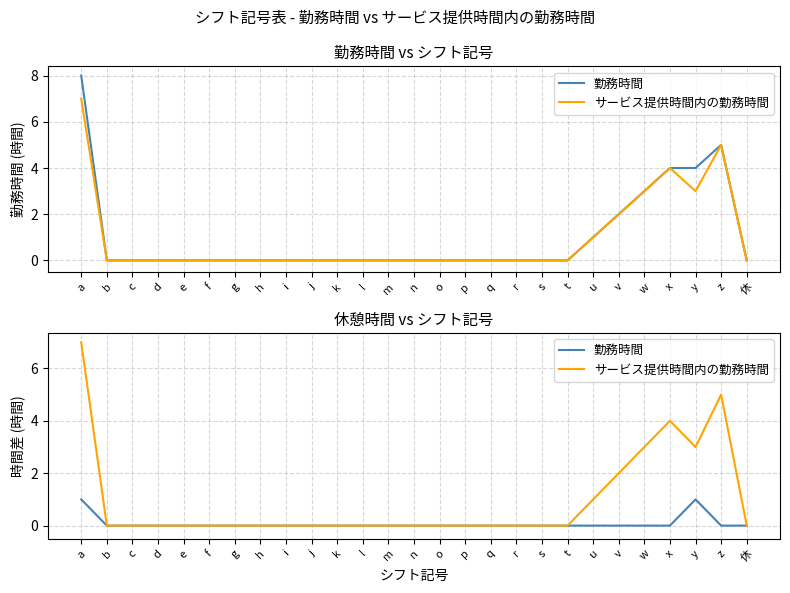

The 勤務時間 series shows 0 at u. True or false?

True